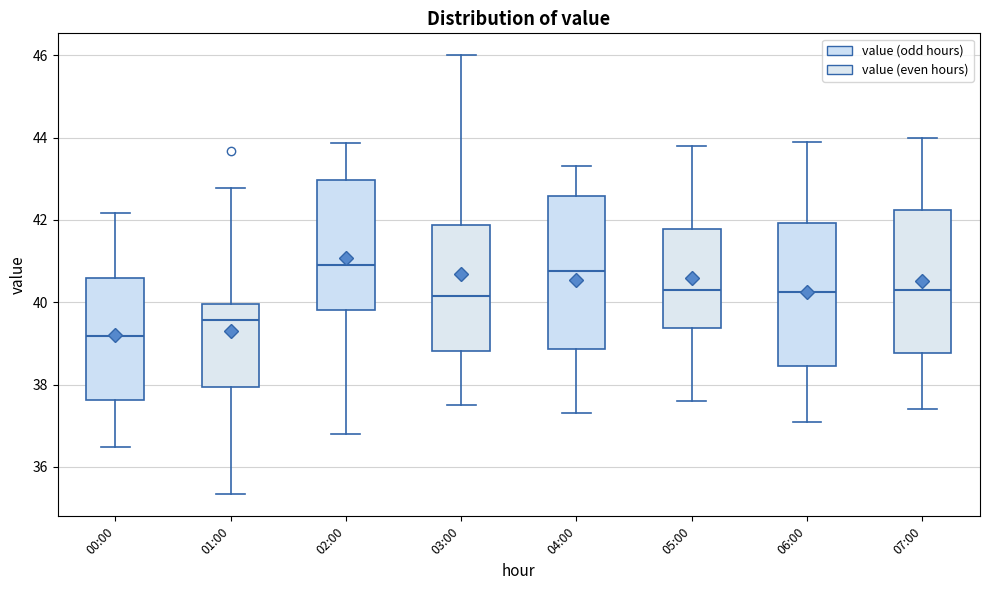

Comparing the boxes themselves (not the whiskers), which one is the tallest?

04:00